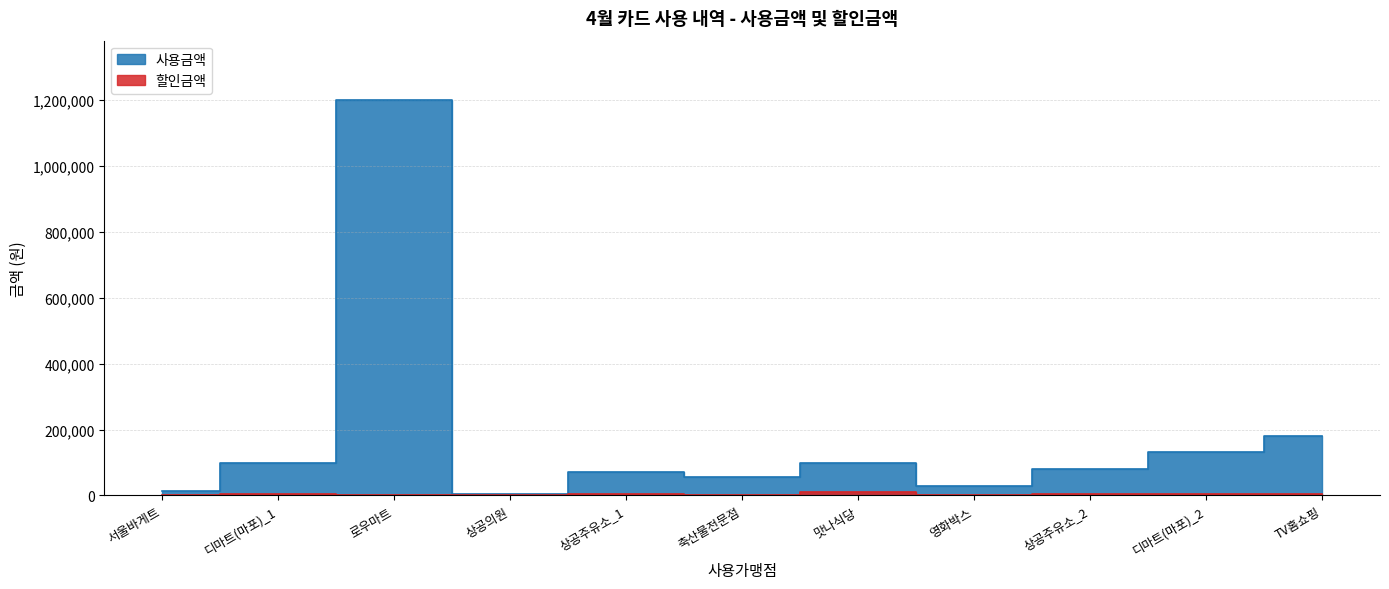

What position from the right is 로우마트?

9